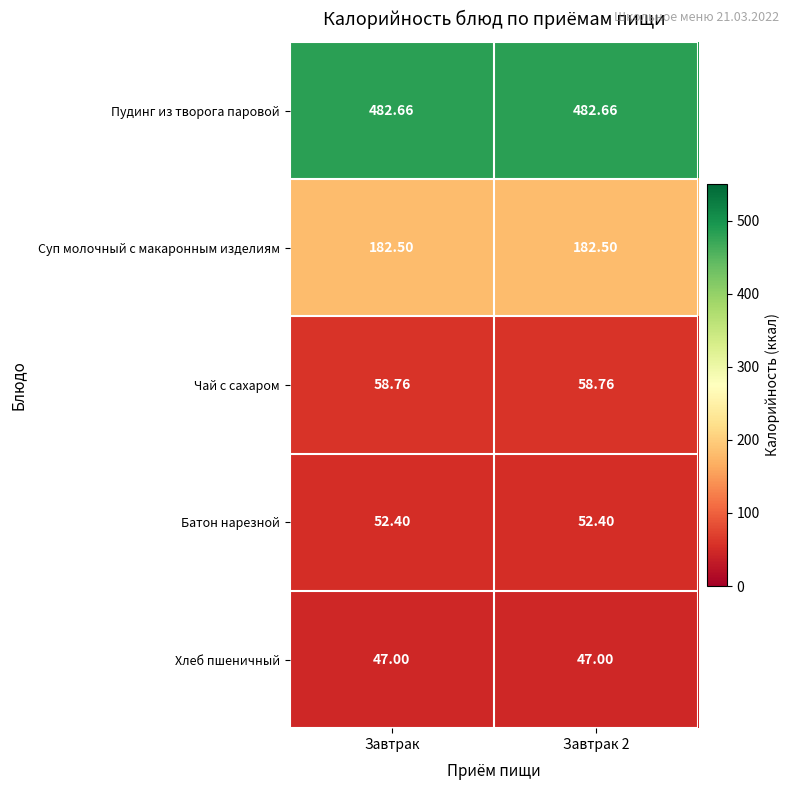

Which series has the largest total across all categories?

Пудинг из творога паровой